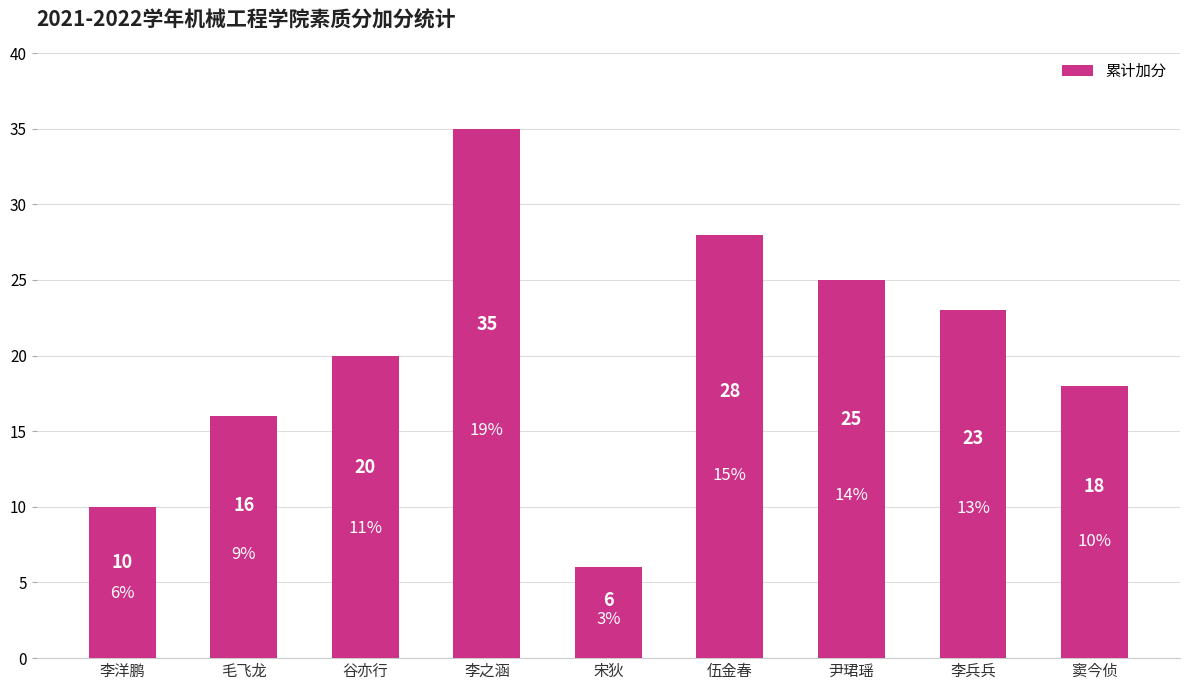

How many series are shown in this chart?

1